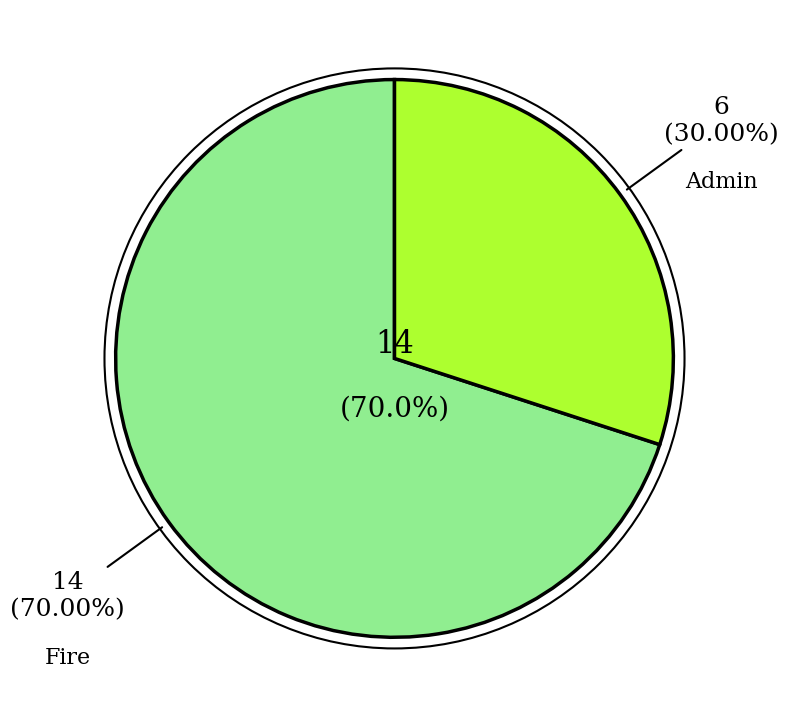

The Fire slice represents 55% of the pie. True or false?

False